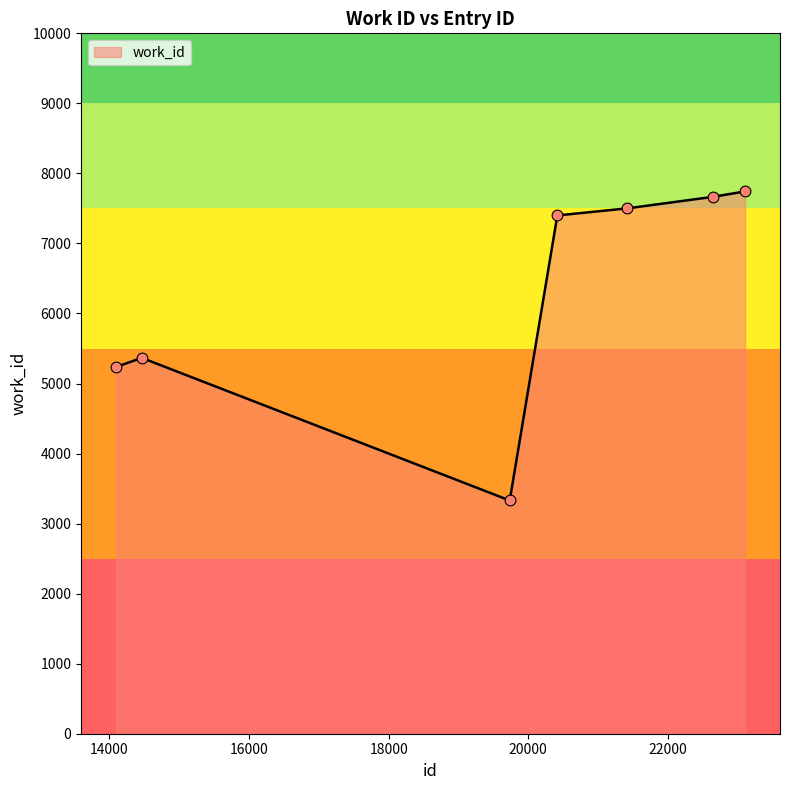

What is the maximum value shown in the chart?

7743